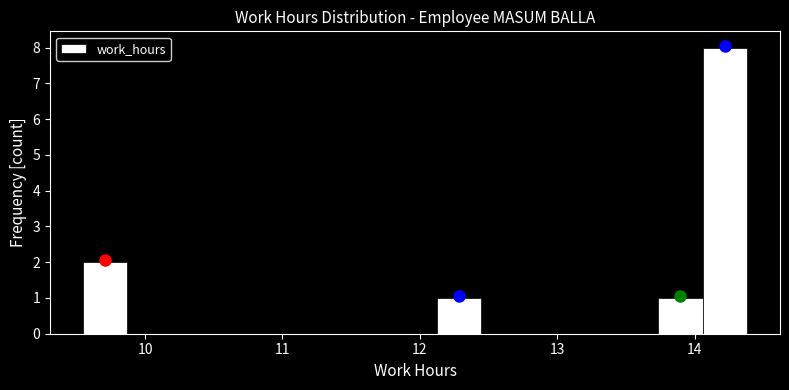

Around what value on the x-axis is the tallest bar? Give the approximate position of its centre, as read against the axis.

14.2